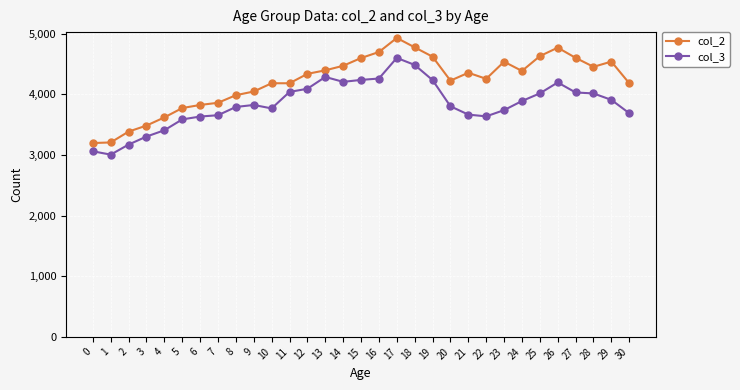

What is the sum of all col_3 values?

119219